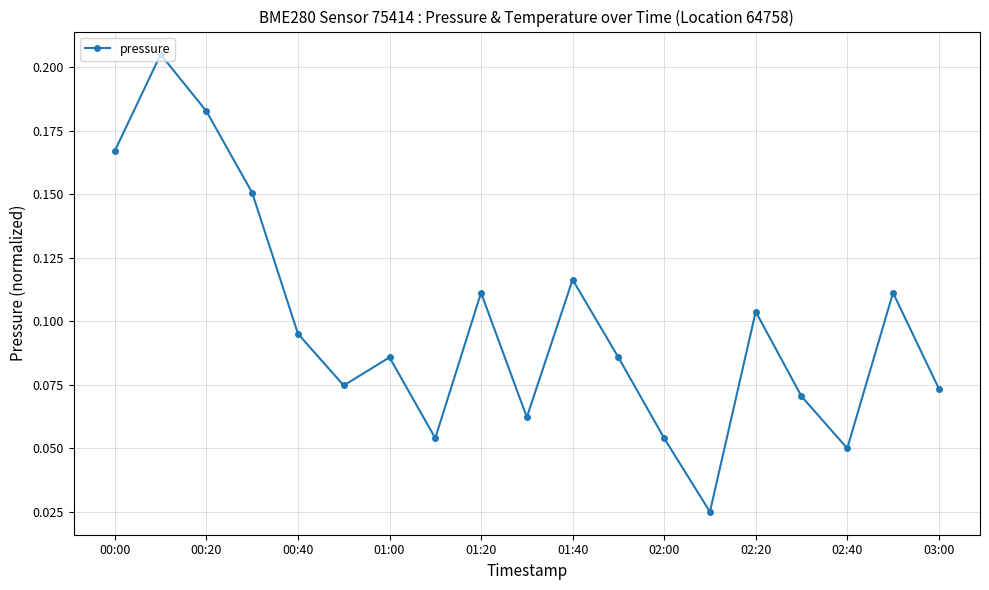

True or false: the data has more than 1 interior local peaks.

True